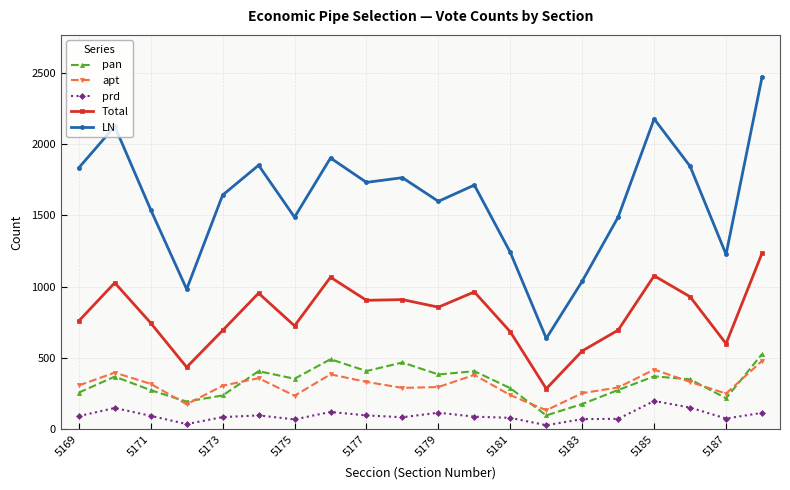

True or false: Total and LN intersect in this chart.

False